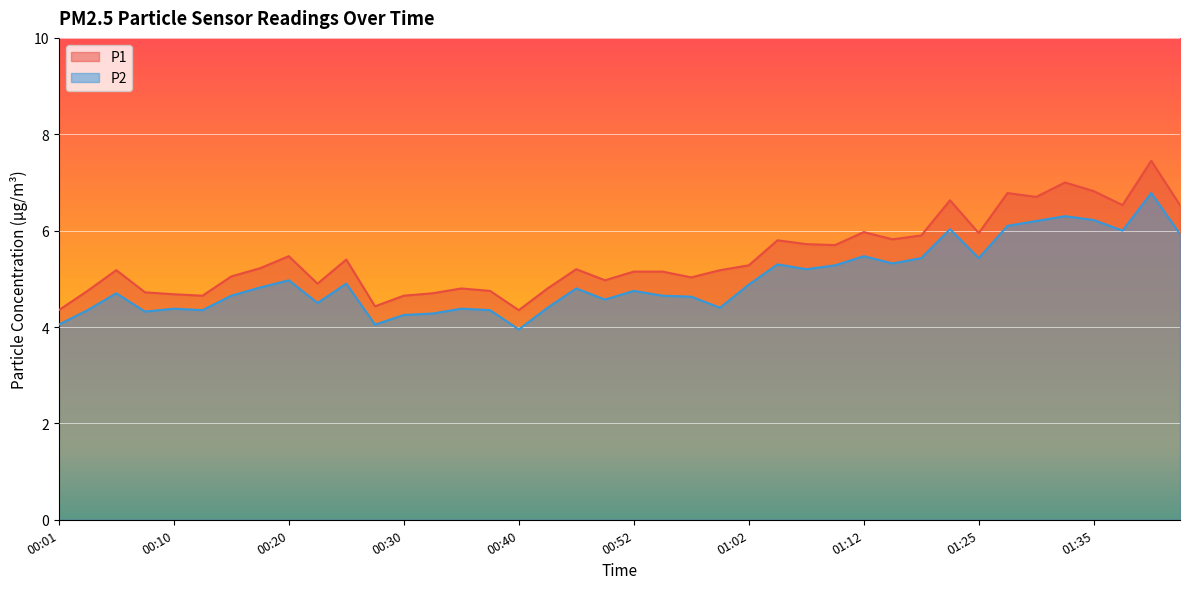

What is the total value across all series at 01:02?

10.2